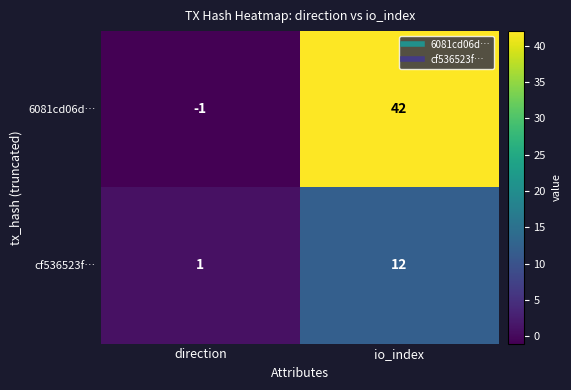

At which category is the sum across all series the highest?

io_index